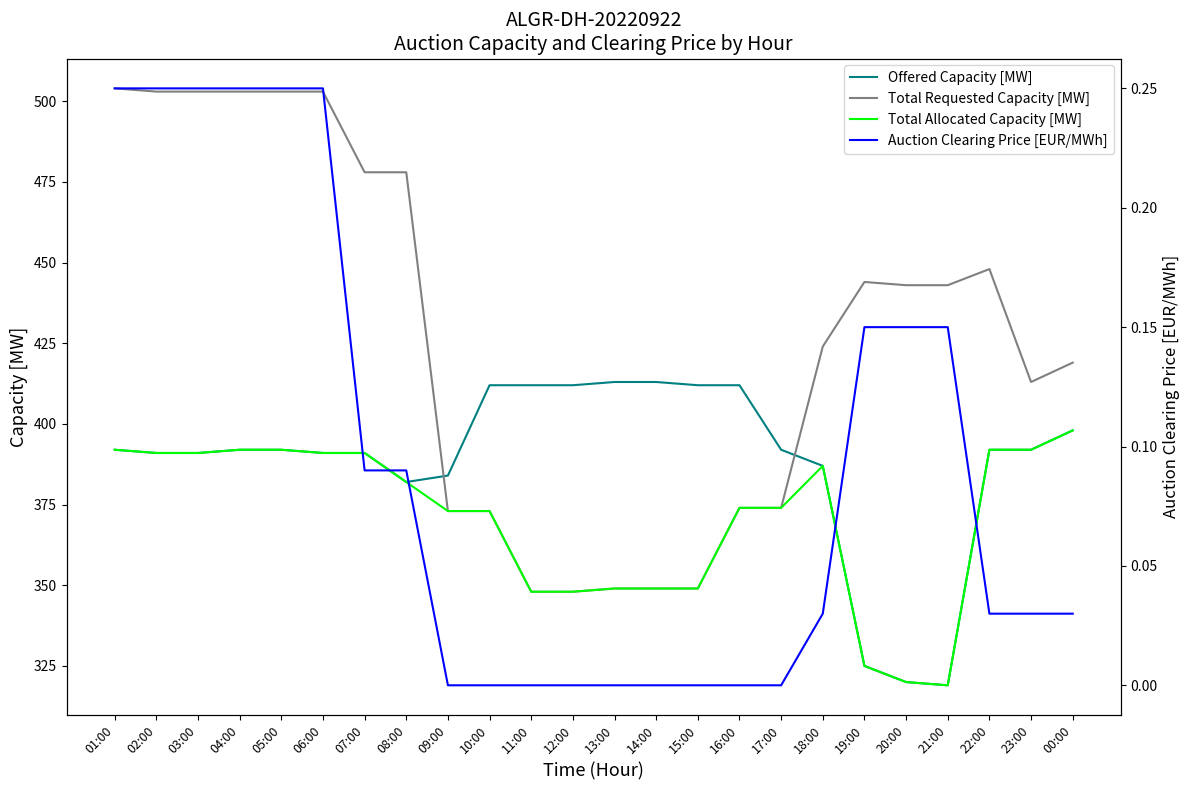

What is the average value of the Total Allocated Capacity [MW] series?

370.5